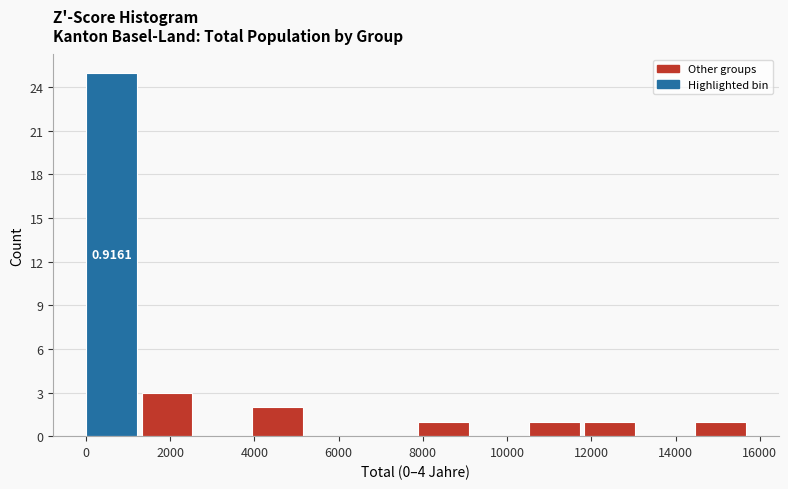

Which range on the x-axis has the tallest bar?

0 to 1400